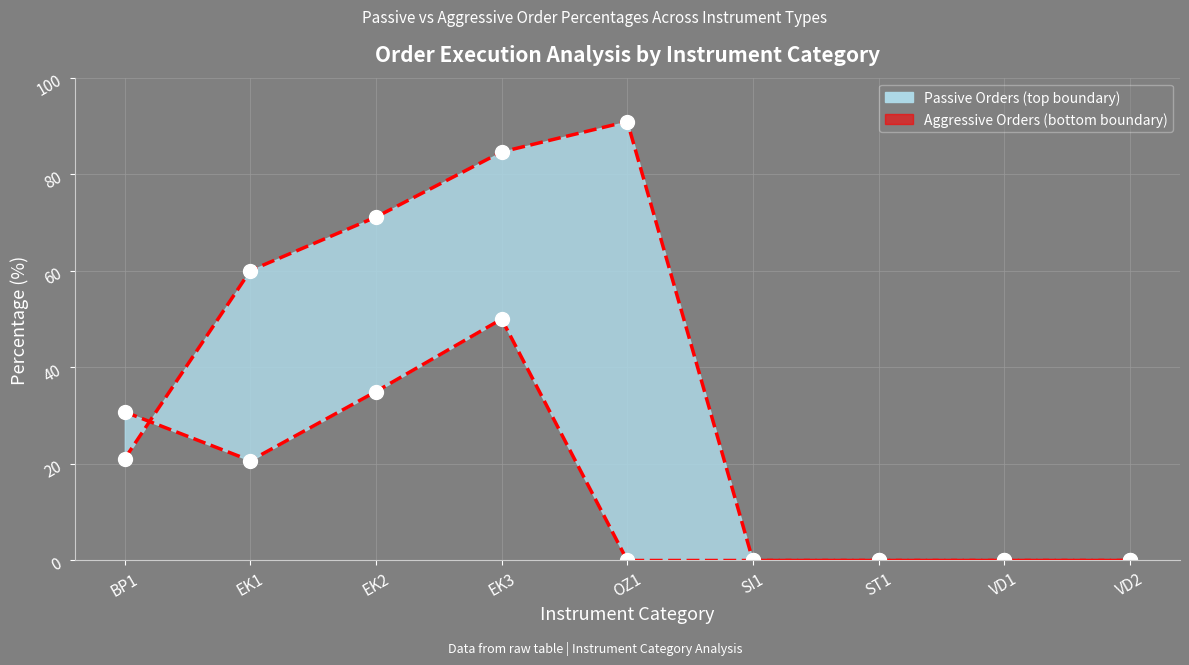

How many data points in Aggressive Orders are above 0?

4